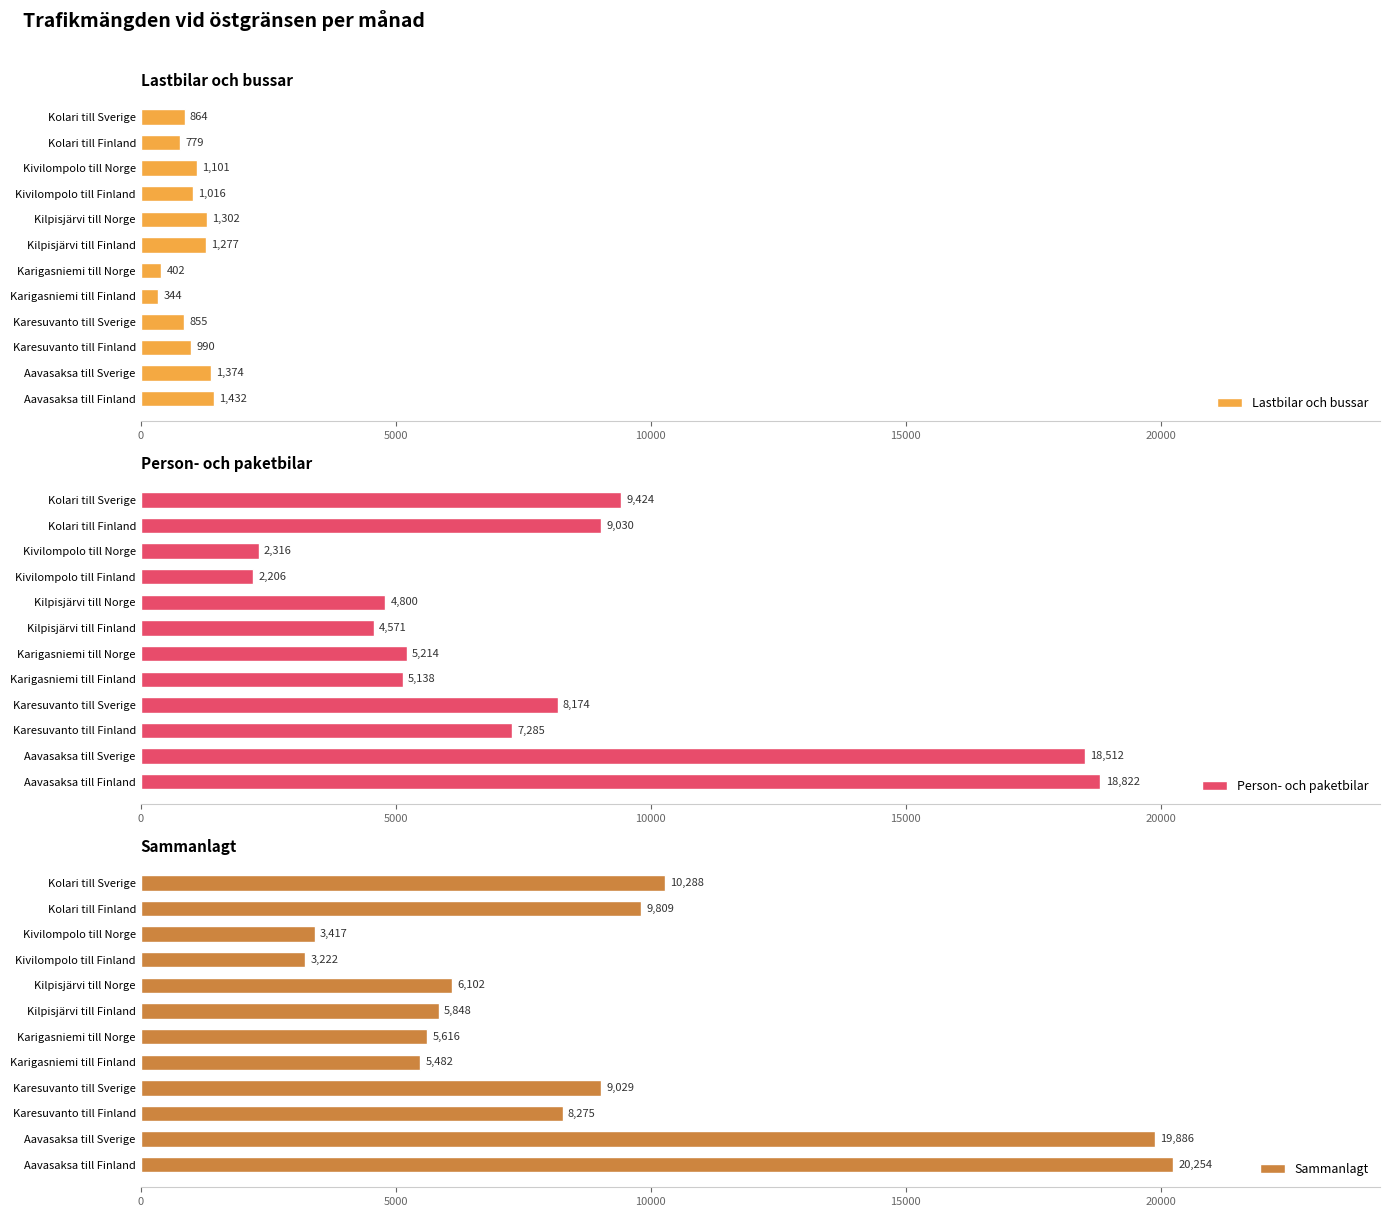

Which category has the lowest value in the Lastbilar och bussar series?

Karigasniemi till Finland